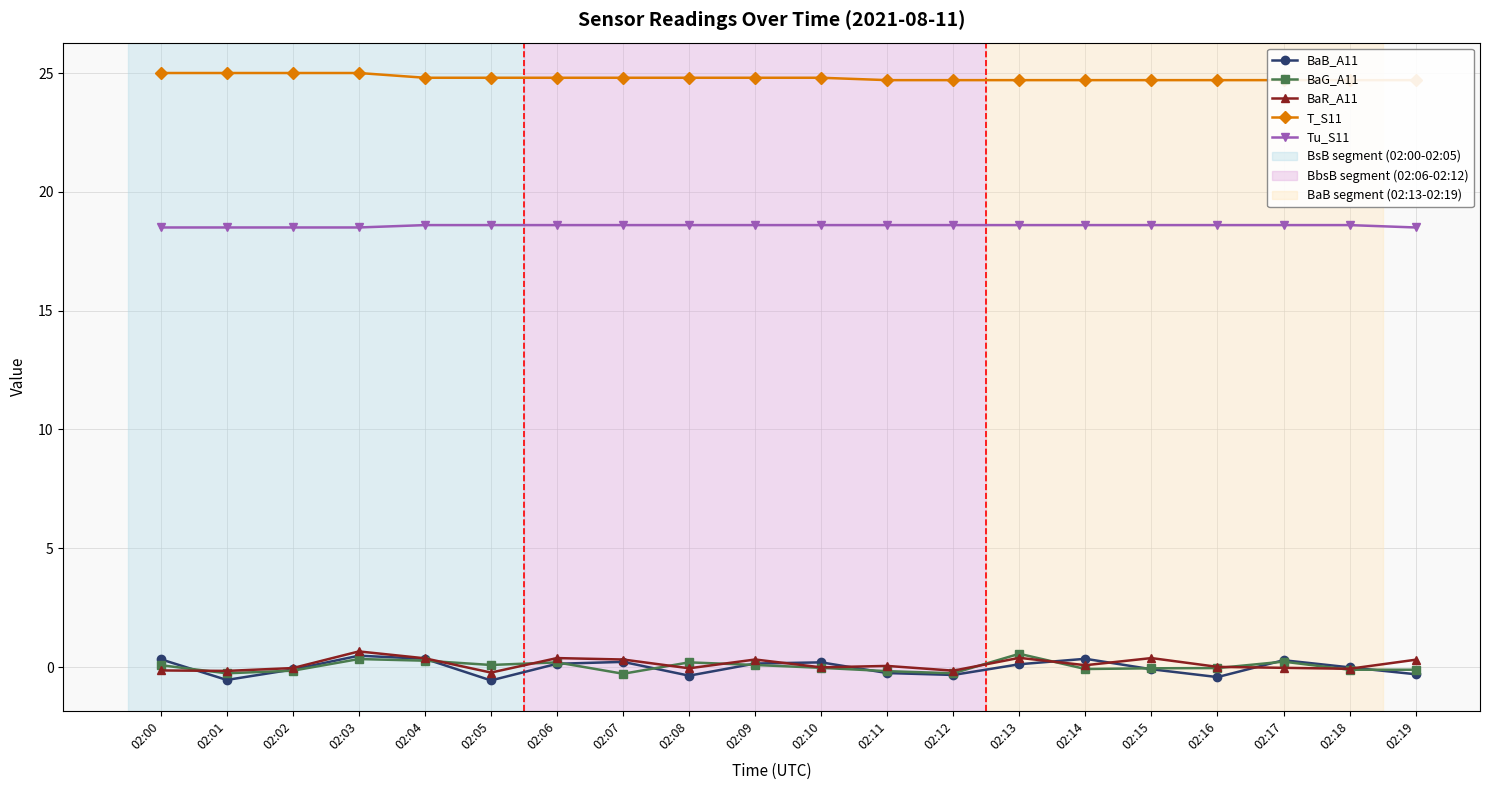

Reading right to left, extract all data points from this chart.

BaB_A11: 02:19=-0.3	02:18=-0.0	02:17=0.3	02:16=-0.4	02:15=-0.1	02:14=0.3	02:13=0.1	02:12=-0.3	02:11=-0.2	02:10=0.2	02:09=0.1	02:08=-0.4	02:07=0.2	02:06=0.1	02:05=-0.6	02:04=0.3	02:03=0.5	02:02=-0.1	02:01=-0.5	02:00=0.3
BaG_A11: 02:19=-0.1	02:18=-0.1	02:17=0.2	02:16=-0.0	02:15=-0.1	02:14=-0.1	02:13=0.6	02:12=-0.3	02:11=-0.2	02:10=-0.0	02:09=0.1	02:08=0.2	02:07=-0.3	02:06=0.2	02:05=0.1	02:04=0.3	02:03=0.3	02:02=-0.1	02:01=-0.3	02:00=0.1
BaR_A11: 02:19=0.3	02:18=-0.1	02:17=-0.0	02:16=0.0	02:15=0.4	02:14=0.1	02:13=0.4	02:12=-0.1	02:11=0.1	02:10=-0.0	02:09=0.3	02:08=-0.1	02:07=0.3	02:06=0.4	02:05=-0.2	02:04=0.4	02:03=0.7	02:02=-0.0	02:01=-0.2	02:00=-0.1
T_S11: 02:19=24.7	02:18=24.7	02:17=24.7	02:16=24.7	02:15=24.7	02:14=24.7	02:13=24.7	02:12=24.7	02:11=24.7	02:10=24.8	02:09=24.8	02:08=24.8	02:07=24.8	02:06=24.8	02:05=24.8	02:04=24.8	02:03=25.0	02:02=25.0	02:01=25.0	02:00=25.0
Tu_S11: 02:19=18.5	02:18=18.6	02:17=18.6	02:16=18.6	02:15=18.6	02:14=18.6	02:13=18.6	02:12=18.6	02:11=18.6	02:10=18.6	02:09=18.6	02:08=18.6	02:07=18.6	02:06=18.6	02:05=18.6	02:04=18.6	02:03=18.5	02:02=18.5	02:01=18.5	02:00=18.5